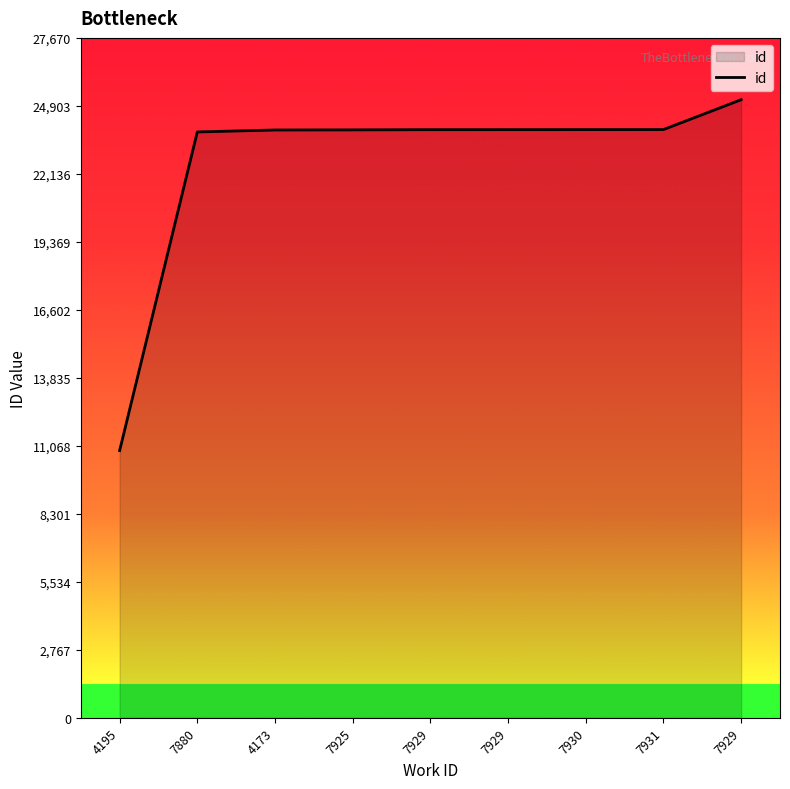

Rank the categories by value from highest to lowest.

7929, 7931, 7930, 7929, 7929, 7925, 4173, 7880, 4195